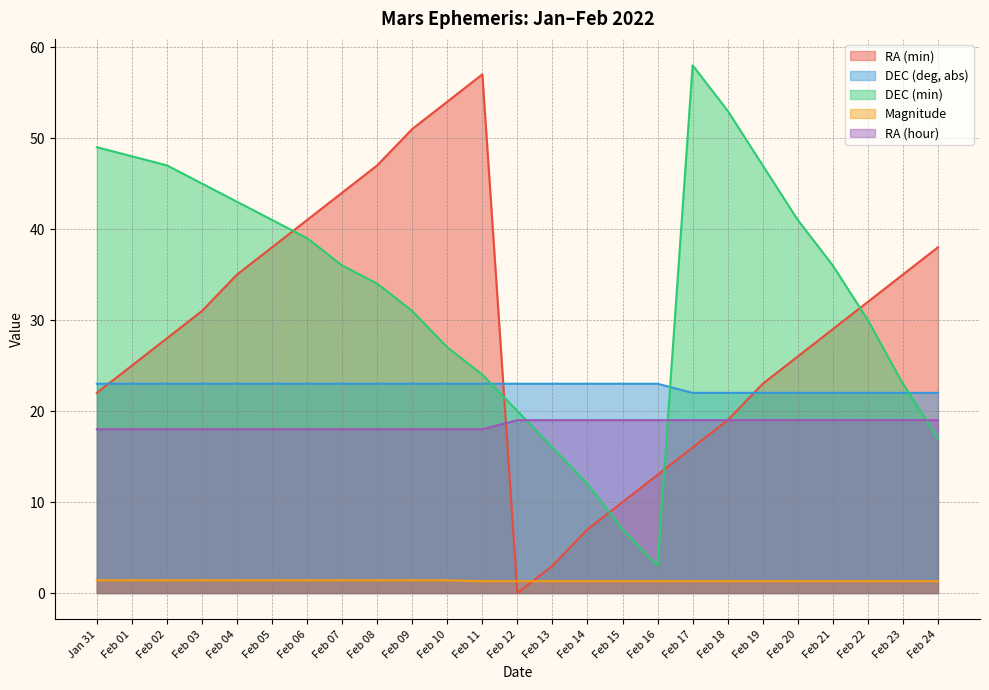

Rank the series at Feb 20 from lowest to highest value.

Magnitude, RA (hour), DEC (deg, abs), RA (min), DEC (min)